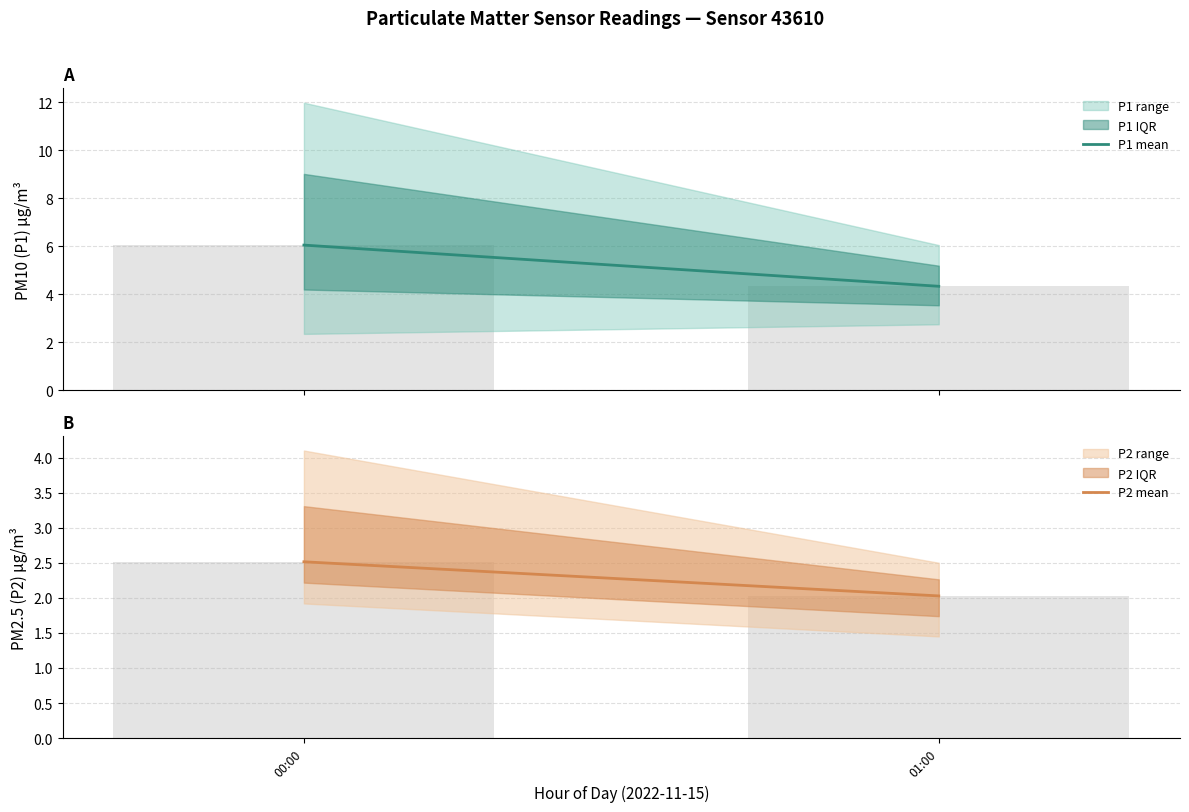

At which category is the sum across all series the highest?

00:00